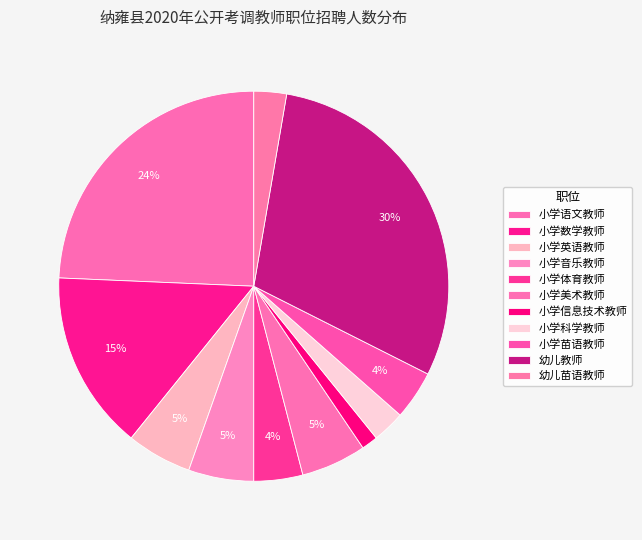

To the nearest percent, what is the combined percentage of 小学数学教师 and 小学美术教师?

20%